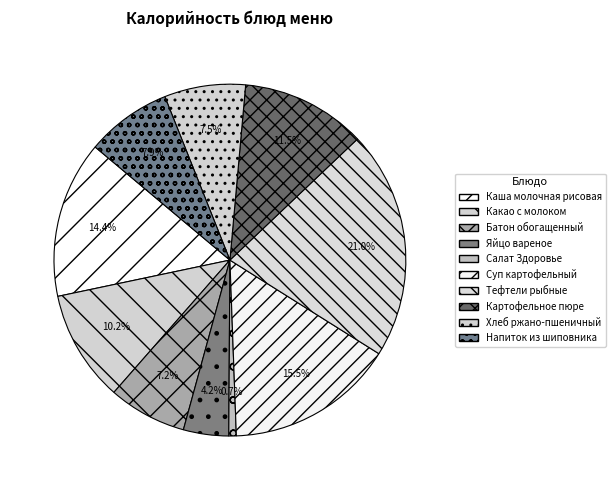

How many segments does this pie chart have?

10